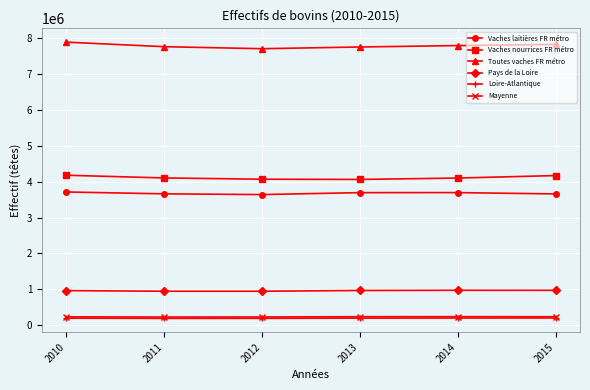

True or false: Vaches nourrices FR métro and Toutes vaches FR métro intersect in this chart.

False